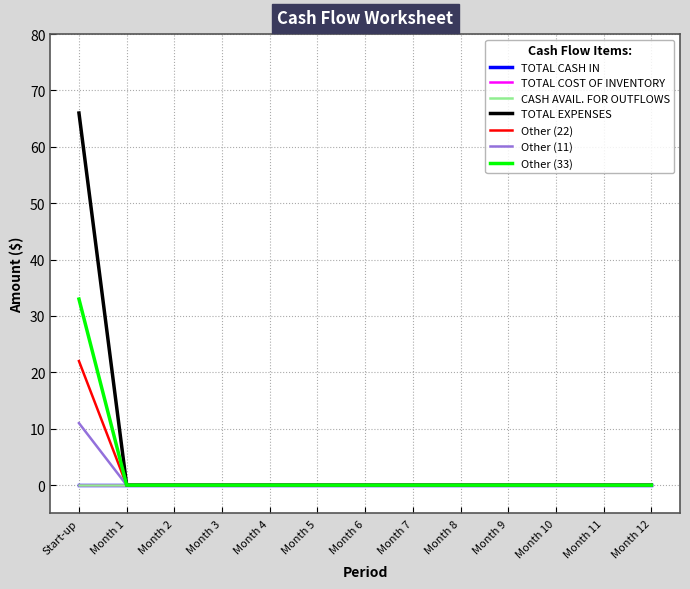

List the series in order of their peak value, highest first.

TOTAL EXPENSES, Other (33), Other (22), Other (11)